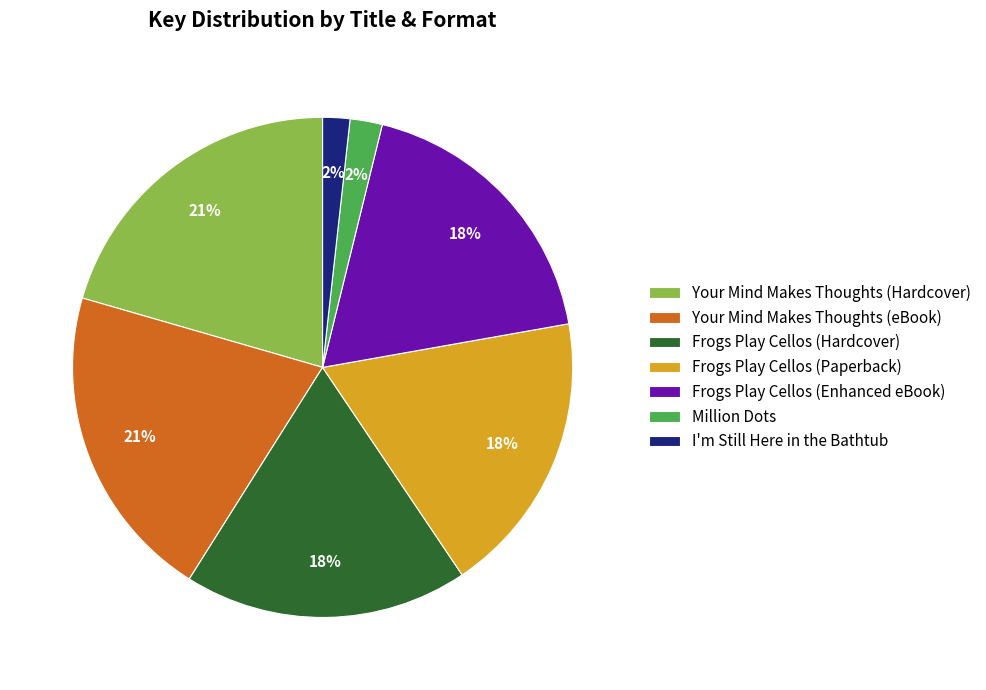

Which has a higher value, Frogs Play Cellos (Paperback) or Your Mind Makes Thoughts (eBook)?

Your Mind Makes Thoughts (eBook)